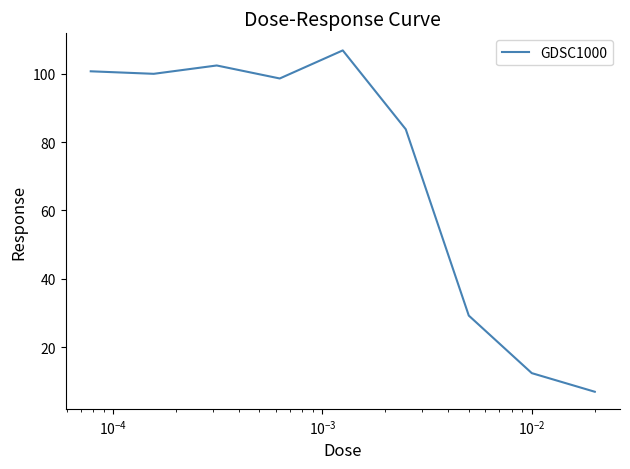

What is the minimum value shown in the chart?

7.0